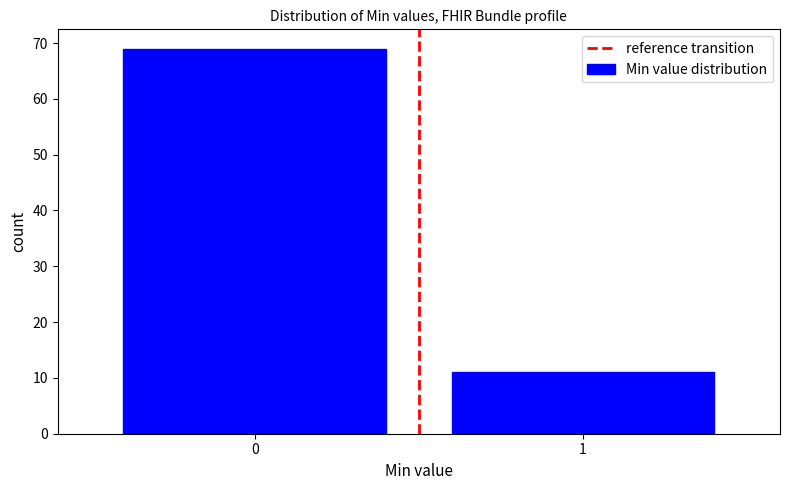

Reading left to right, extract all data points from this chart.

0=69	1=11